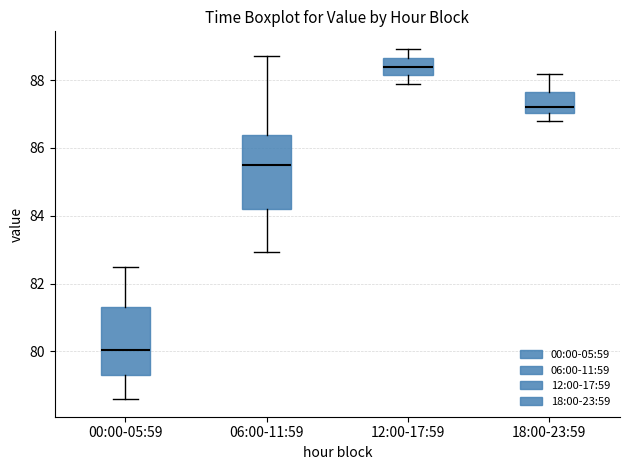

Reading left to right, read every box against the y-axis: the position of its median line, the range the box covers, and the ends of its whiskers. The values are not printed on the chart, so give them approximately, as read against the axis.

00:00-05:59: median 80.0, box 79.2 to 81.4, whiskers 78.6 to 82.6
06:00-11:59: median 85.4, box 84.2 to 86.4, whiskers 83.0 to 88.8
12:00-17:59: median 88.4, box 88.2 to 88.6, whiskers 87.8 to 89.0
18:00-23:59: median 87.2, box 87.0 to 87.6, whiskers 86.8 to 88.2